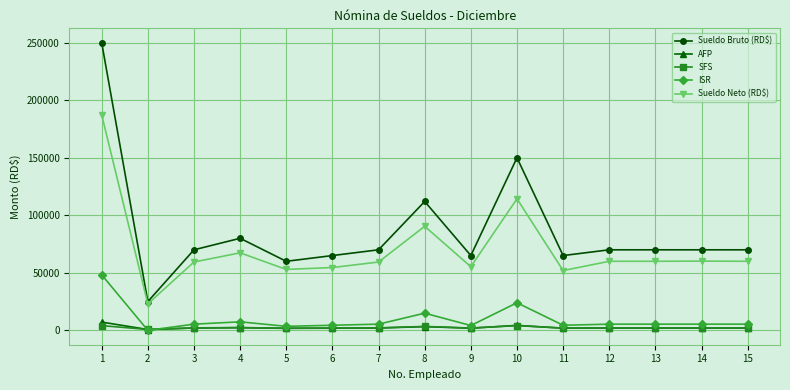

What is the difference between the ISR values at 5 and 9?

702.9